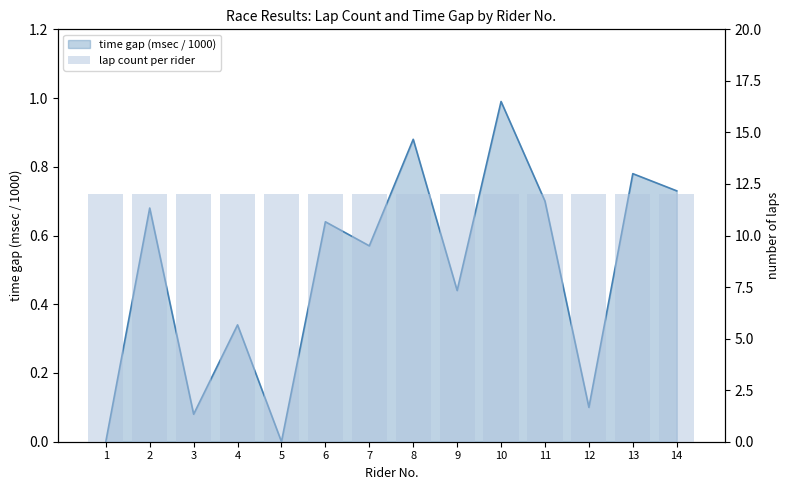

Reading left to right, list all the values displayed in this chart.

1=0.0	2=0.7	3=0.1	4=0.3	5=0.0	6=0.6	7=0.6	8=0.9	9=0.4	10=1.0	11=0.7	12=0.1	13=0.8	14=0.7